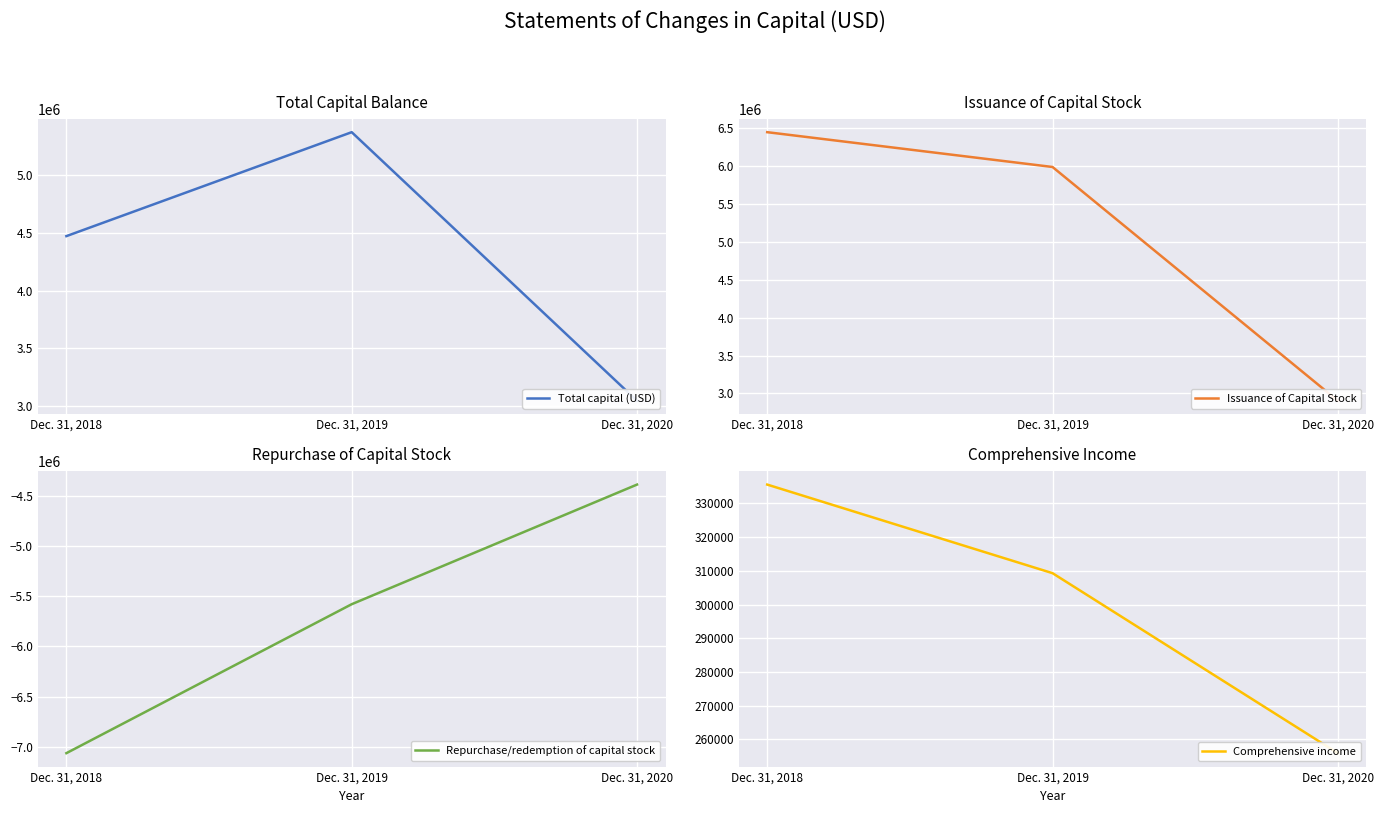

Is the value of Total capital (USD) at Dec. 31, 2018 greater than the value of Issuance of Capital Stock at Dec. 31, 2018?

No